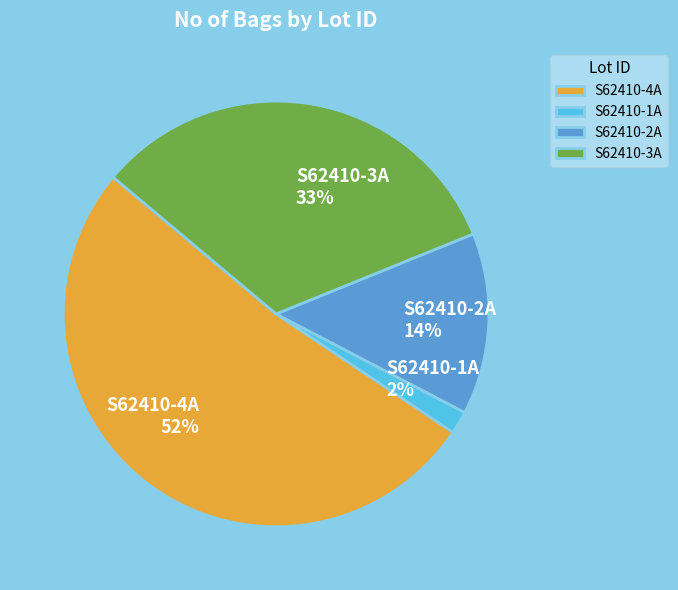

Does S62410-4A account for over 50% of the chart?

Yes